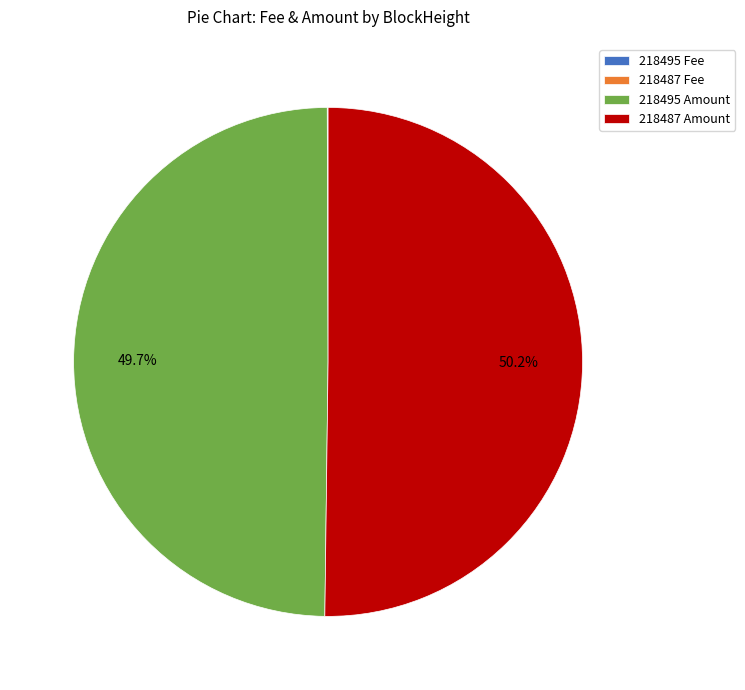

Which category accounts for the majority?

218487 Amount